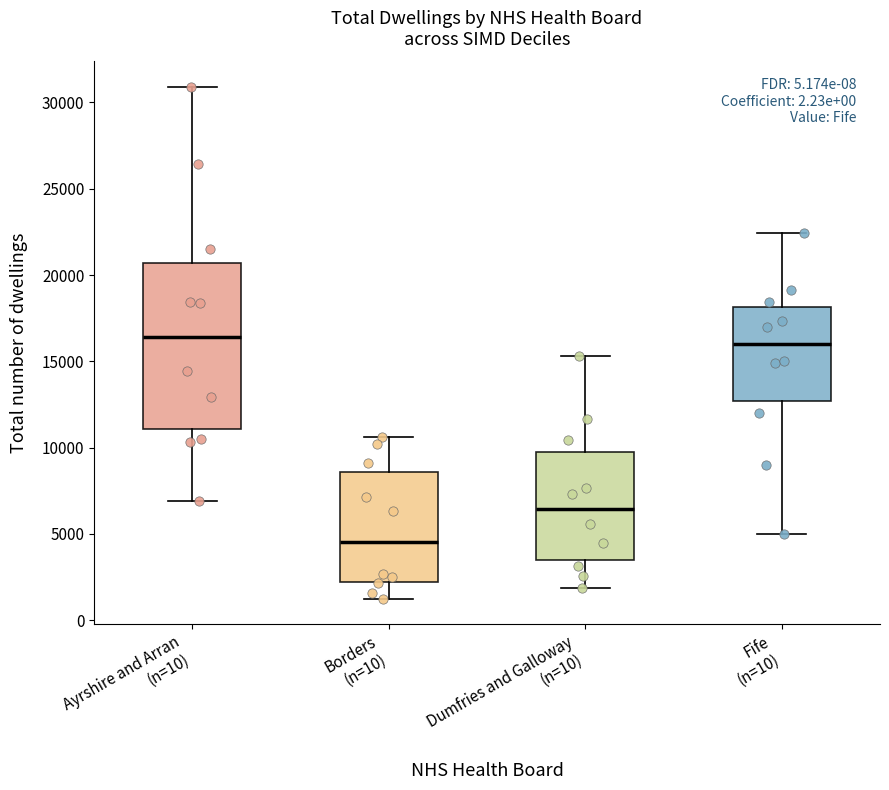

Reading left to right, transcribe this box plot: for each box, give where its median line is, the range the box spans, and where its two whiskers end, as read against the y-axis. The values are not printed on the chart, so give them approximately, as read against the axis.

Ayrshire and Arran (n=10): median 16500, box 11000 to 20500, whiskers 7000 to 31000
Borders (n=10): median 4500, box 2000 to 8500, whiskers 1000 to 10500
Dumfries and Galloway (n=10): median 6500, box 3500 to 10000, whiskers 2000 to 15500
Fife (n=10): median 16000, box 12500 to 18000, whiskers 5000 to 22500